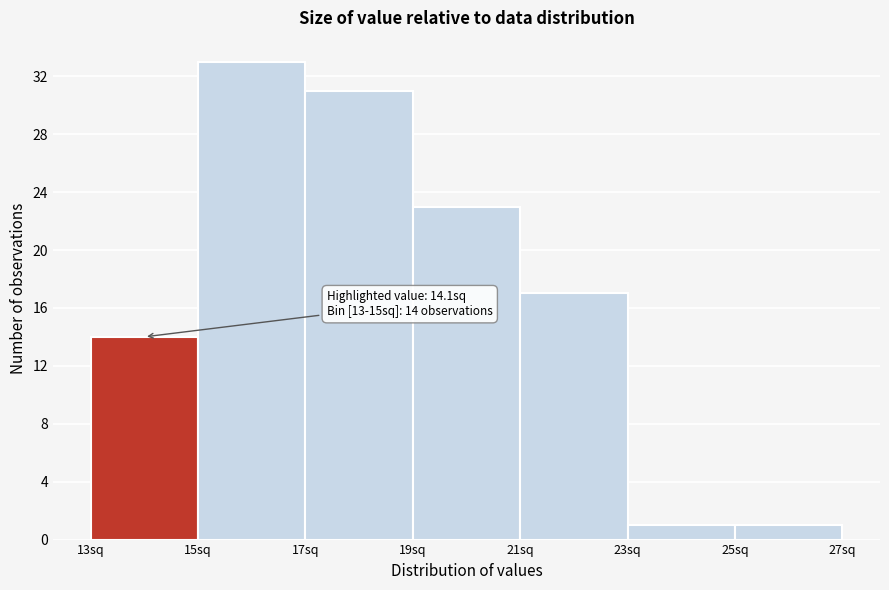

Which range on the x-axis has the tallest bar?

15 to 17